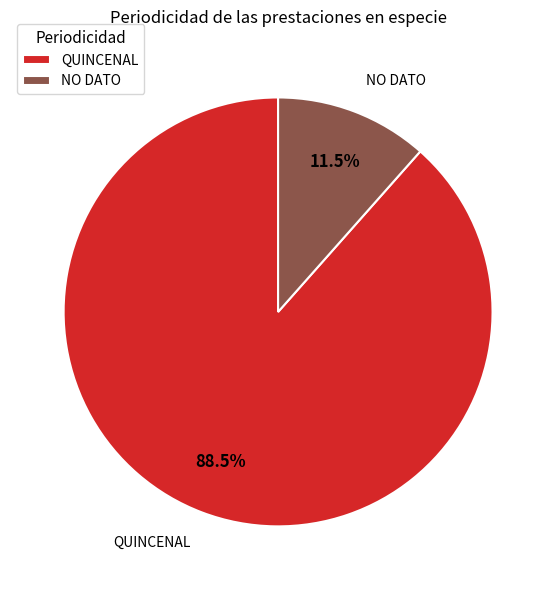

What is the total percentage of QUINCENAL and NO DATO?

100.0%